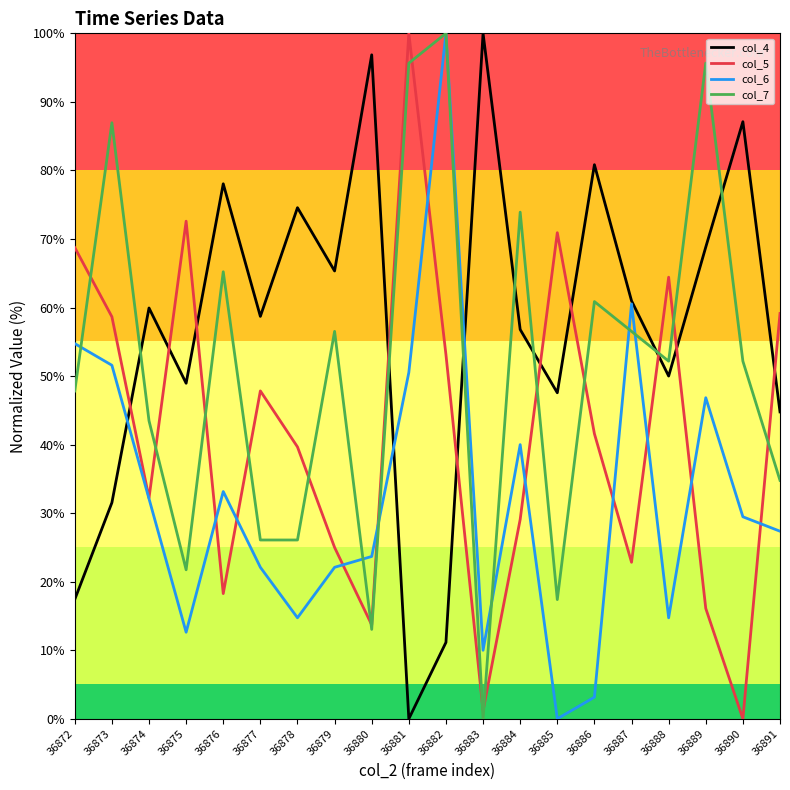

Reading left to right, what are all the values shown in this chart?

col_4: 36872=17.4	36873=31.5	36874=59.9	36875=49.0	36876=78.0	36877=58.7	36878=74.6	36879=65.3	36880=96.9	36881=0.0	36882=11.1	36883=100.0	36884=56.8	36885=47.6	36886=80.8	36887=61.0	36888=50.0	36889=68.8	36890=87.1	36891=44.8
col_5: 36872=68.8	36873=58.7	36874=32.2	36875=72.6	36876=18.3	36877=47.8	36878=39.7	36879=25.0	36880=13.7	36881=100.0	36882=53.1	36883=1.2	36884=29.1	36885=70.9	36886=41.6	36887=22.8	36888=64.4	36889=16.1	36890=0.0	36891=59.1
col_6: 36872=54.7	36873=51.6	36874=32.1	36875=12.6	36876=33.2	36877=22.1	36878=14.7	36879=22.1	36880=23.7	36881=50.5	36882=100.0	36883=10.0	36884=40.0	36885=0.0	36886=3.2	36887=60.5	36888=14.7	36889=46.8	36890=29.5	36891=27.4
col_7: 36872=47.8	36873=87.0	36874=43.5	36875=21.7	36876=65.2	36877=26.1	36878=26.1	36879=56.5	36880=13.0	36881=95.7	36882=100.0	36883=0.0	36884=73.9	36885=17.4	36886=60.9	36887=56.5	36888=52.2	36889=95.7	36890=52.2	36891=34.8